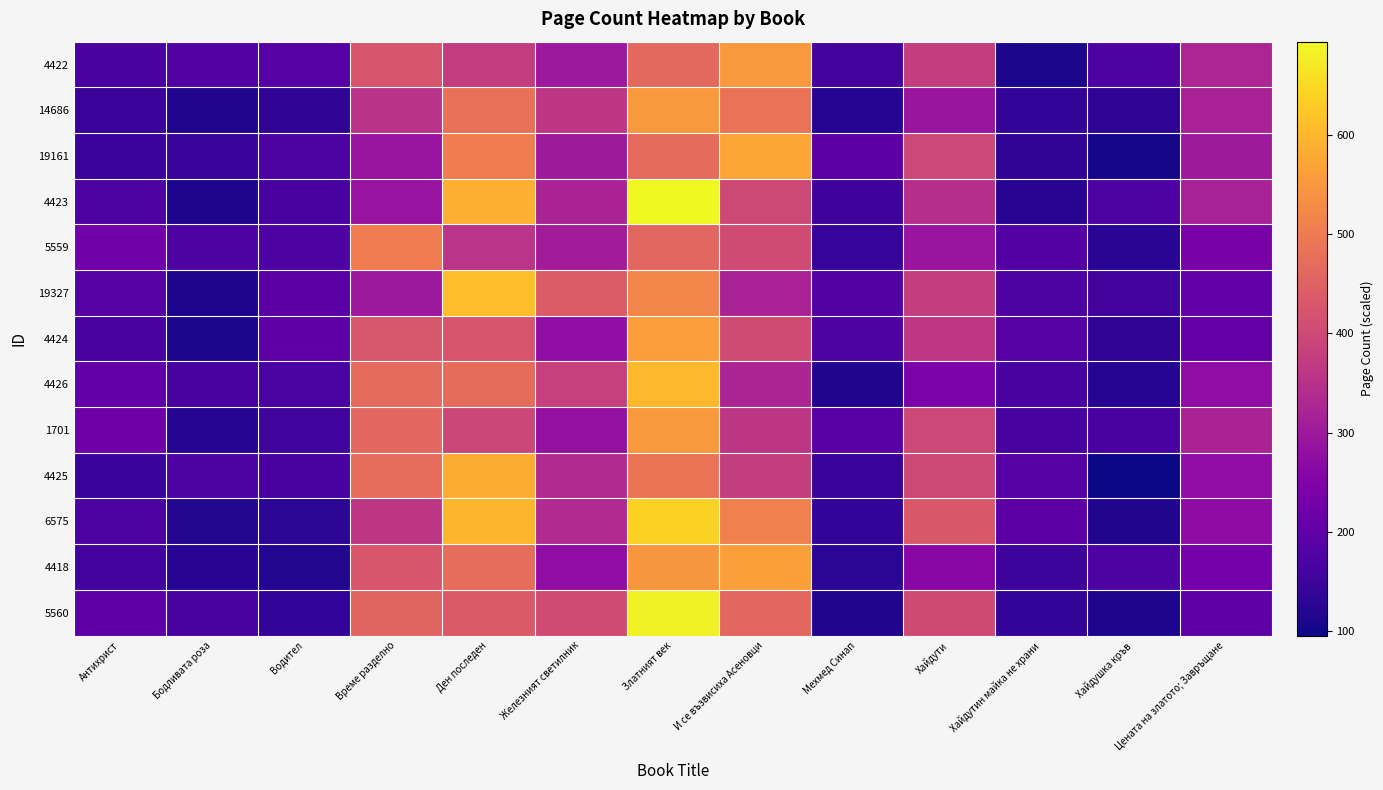

Reading left to right, what are all the values shown in this chart?

4422: Антихрист=166.5	Бодливата роза=180.4	Водител=186.8	Време разделно=423.7	Ден последен=374.6	Железният светилник=298.4	Златният век=464.4	И се възвисиха Асеновци=551.3	Мехмед Синап=161.2	Хайдути=377.9	Хайдутин майка не храни=108.3	Хайдушка кръв=174.3	Цената на златото; Завръщане=326.3
14686: Антихрист=148.9	Бодливата роза=114.9	Водител=132.8	Време разделно=353.0	Ден последен=479.0	Железният светилник=360.6	Златният век=552.8	И се възвисиха Асеновци=482.3	Мехмед Синап=119.1	Хайдути=294.1	Хайдутин майка не храни=139.8	Хайдушка кръв=132.4	Цената на златото; Завръщане=318.5
19161: Антихрист=147.6	Бодливата роза=143.2	Водител=173.1	Време разделно=291.1	Ден последен=502.5	Железният светилник=301.7	Златният век=467.1	И се възвисиха Асеновци=573.7	Мехмед Синап=194.5	Хайдути=398.2	Хайдутин майка не храни=134.2	Хайдушка кръв=103.2	Цената на златото; Завръщане=302.1
4423: Антихрист=173.5	Бодливата роза=109.8	Водител=163.5	Време разделно=288.3	Ден последен=587.9	Железният светилник=321.6	Златният век=693.6	И се възвисиха Асеновци=400.9	Мехмед Синап=153.8	Хайдути=345.4	Хайдутин майка не храни=123.3	Хайдушка кръв=174.3	Цената на златото; Завръщане=316.9
5559: Антихрист=227.5	Бодливата роза=175.6	Водител=173.6	Време разделно=501.2	Ден последен=355.5	Железният светилник=307.4	Златният век=459.6	И се възвисиха Асеновци=404.6	Мехмед Синап=141.8	Хайдути=289.9	Хайдутин майка не храни=182.0	Хайдушка кръв=124.3	Цената на златото; Завръщане=236.2
19327: Антихрист=184.6	Бодливата роза=111.4	Водител=193.7	Време разделно=297.9	Ден последен=609.9	Железният светилник=437.4	Златният век=517.8	И се възвисиха Асеновци=317.9	Мехмед Синап=180.8	Хайдути=377.7	Хайдутин майка не храни=172.9	Хайдушка кръв=158.1	Цената на златото; Завръщане=202.5
4424: Антихрист=164.7	Бодливата роза=109.3	Водител=199.7	Време разделно=429.6	Ден последен=424.1	Железният светилник=277.5	Златният век=560.3	И се възвисиха Асеновци=404.6	Мехмед Синап=172.9	Хайдути=363.7	Хайдутин майка не храни=187.3	Хайдушка кръв=133.7	Цената на златото; Завръщане=209.9
4426: Антихрист=203.0	Бодливата роза=164.2	Водител=170.0	Време разделно=465.0	Ден последен=470.2	Железният светилник=381.1	Златният век=604.5	И се възвисиха Асеновци=323.3	Мехмед Синап=116.2	Хайдути=241.5	Хайдутин майка не храни=164.4	Хайдушка кръв=120.9	Цената на златото; Завръщане=273.4
1701: Антихрист=224.0	Бодливата роза=120.6	Водител=155.2	Време разделно=461.3	Ден последен=395.2	Железният светилник=280.6	Златният век=552.3	И се възвисиха Асеновци=360.1	Мехмед Синап=191.2	Хайдути=398.1	Хайдутин майка не храни=164.2	Хайдушка кръв=166.3	Цената на златото; Завръщане=321.6
4425: Антихрист=146.1	Бодливата роза=175.4	Водител=167.9	Време разделно=473.8	Ден последен=584.2	Железният светилник=334.9	Златният век=484.1	И се възвисиха Асеновци=378.2	Мехмед Синап=145.4	Хайдути=400.1	Хайдутин майка не храни=184.9	Хайдушка кръв=95.8	Цената на златото; Завръщане=273.8
6575: Антихрист=171.1	Бодливата роза=118.3	Водител=126.6	Време разделно=361.0	Ден последен=597.4	Железният светилник=336.1	Златният век=639.1	И се възвисиха Асеновци=507.1	Мехмед Синап=139.6	Хайдути=431.1	Хайдутин майка не храни=194.2	Хайдушка кръв=115.7	Цената на златото; Завръщане=271.6
4418: Антихрист=158.5	Бодливата роза=123.7	Водител=118.4	Време разделно=426.3	Ден последен=472.8	Железният светилник=274.8	Златният век=548.1	И се възвисиха Асеновци=562.7	Мехмед Синап=128.2	Хайдути=264.4	Хайдутин майка не храни=151.0	Хайдушка кръв=175.6	Цената на златото; Завръщане=229.9
5560: Антихрист=198.6	Бодливата роза=164.3	Водител=138.2	Време разделно=454.8	Ден последен=434.6	Железният светилник=405.8	Златният век=682.6	И се възвисиха Асеновци=461.7	Мехмед Синап=114.6	Хайдути=403.6	Хайдутин майка не храни=135.7	Хайдушка кръв=110.4	Цената на златото; Завръщане=197.1